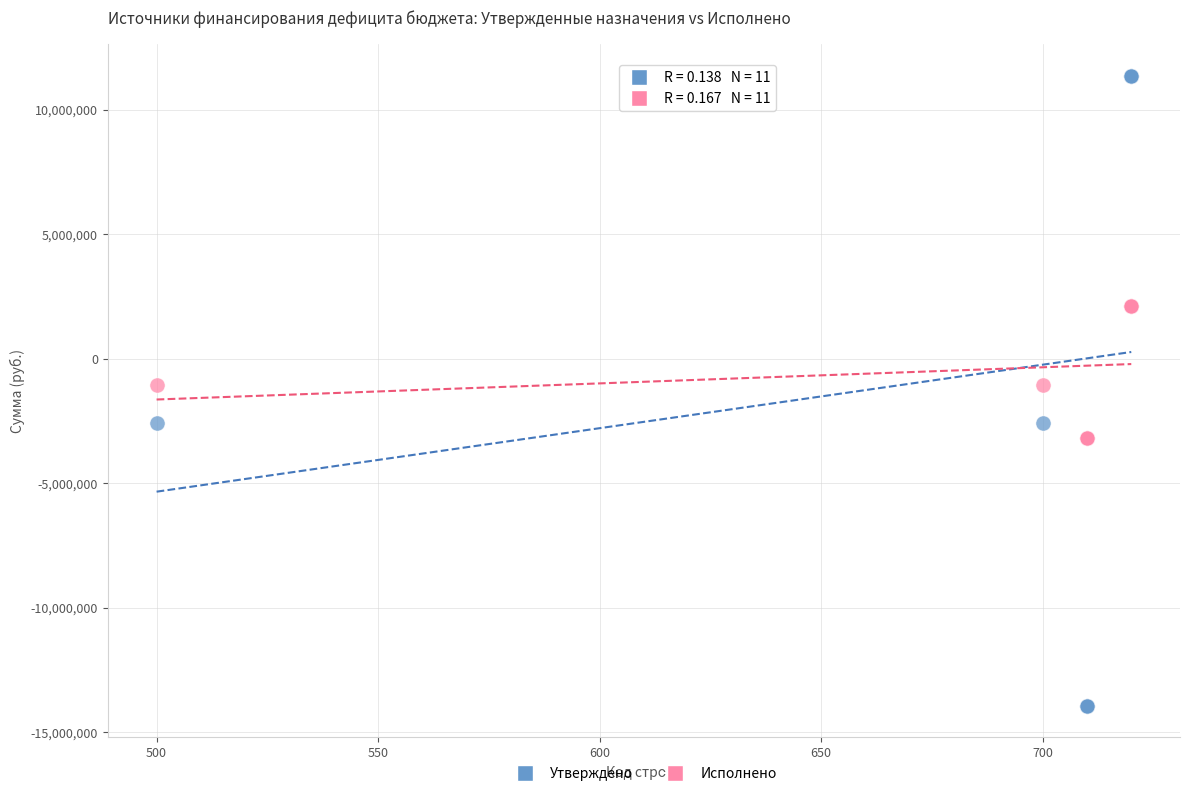

Which series contains the highest Y value?

Утверждено